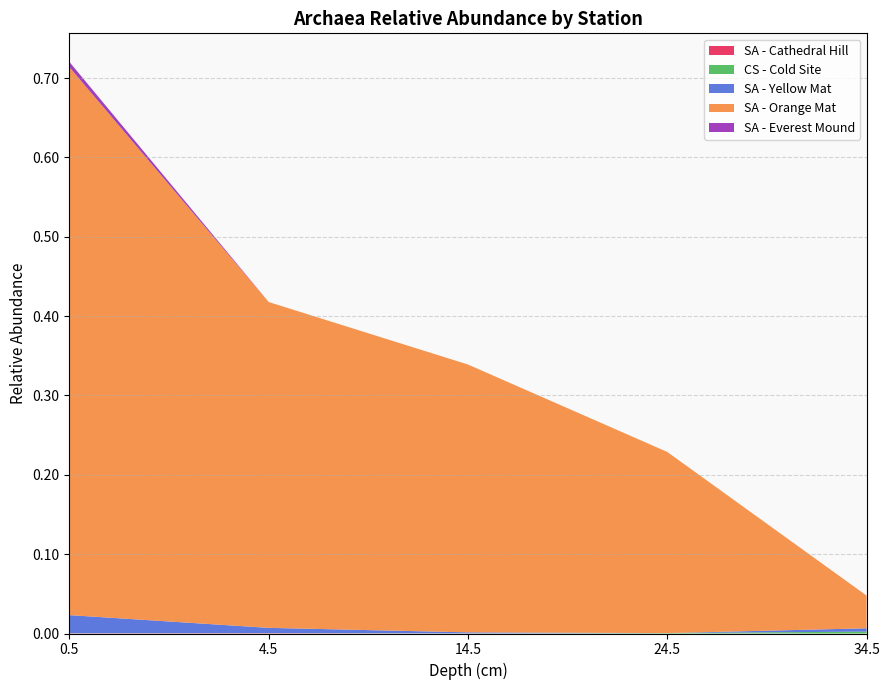

Reading left to right, transcribe all the data shown in this chart.

SA - Cathedral Hill: 0.5=0.0	4.5=0.0	14.5=0.0	24.5=0.0	34.5=0.0
CS - Cold Site: 0.5=0.0	4.5=0.0	14.5=0.0	24.5=0.0	34.5=0.0
SA - Yellow Mat: 0.5=0.0	4.5=0.0	14.5=0.0	24.5=0.0	34.5=0.0
SA - Orange Mat: 0.5=0.7	4.5=0.4	14.5=0.3	24.5=0.2	34.5=0.0
SA - Everest Mound: 0.5=0.0	4.5=0.0	14.5=0.0	24.5=0.0	34.5=0.0